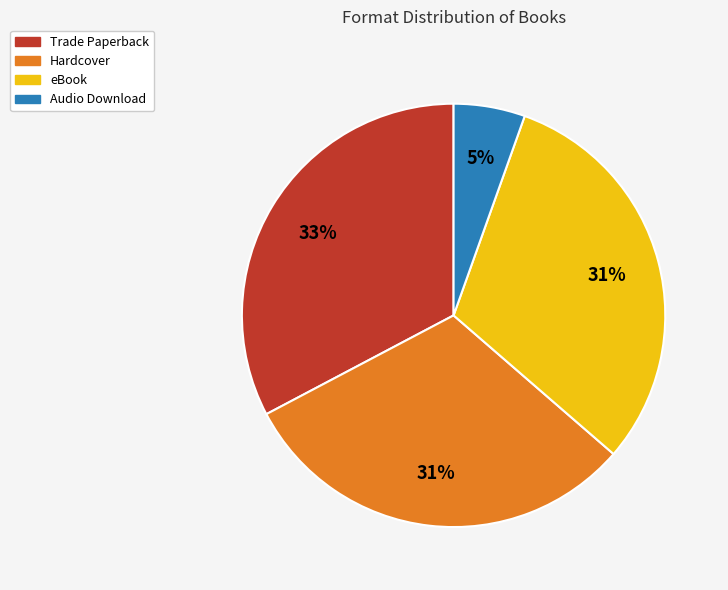

To the nearest percent, what percentage of the pie is Hardcover?

31%